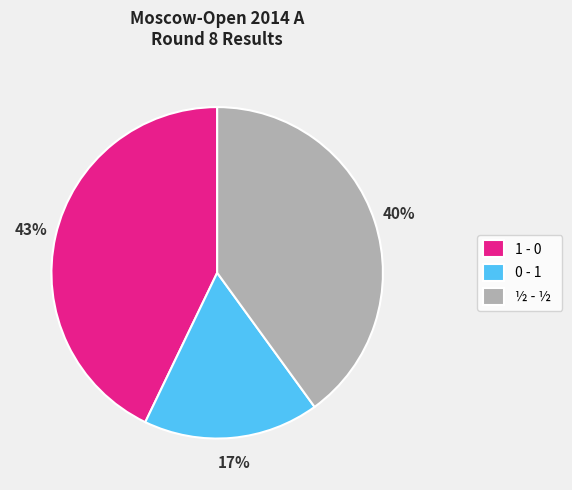

Rank the categories by value from highest to lowest.

1 - 0, ½ - ½, 0 - 1